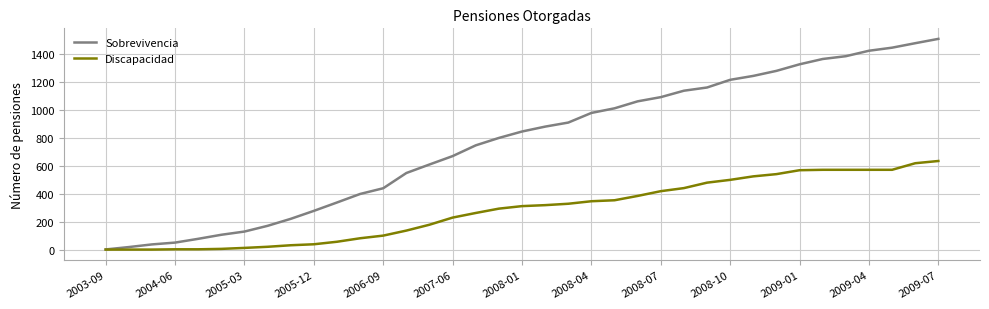

How many lines are shown in the chart?

2